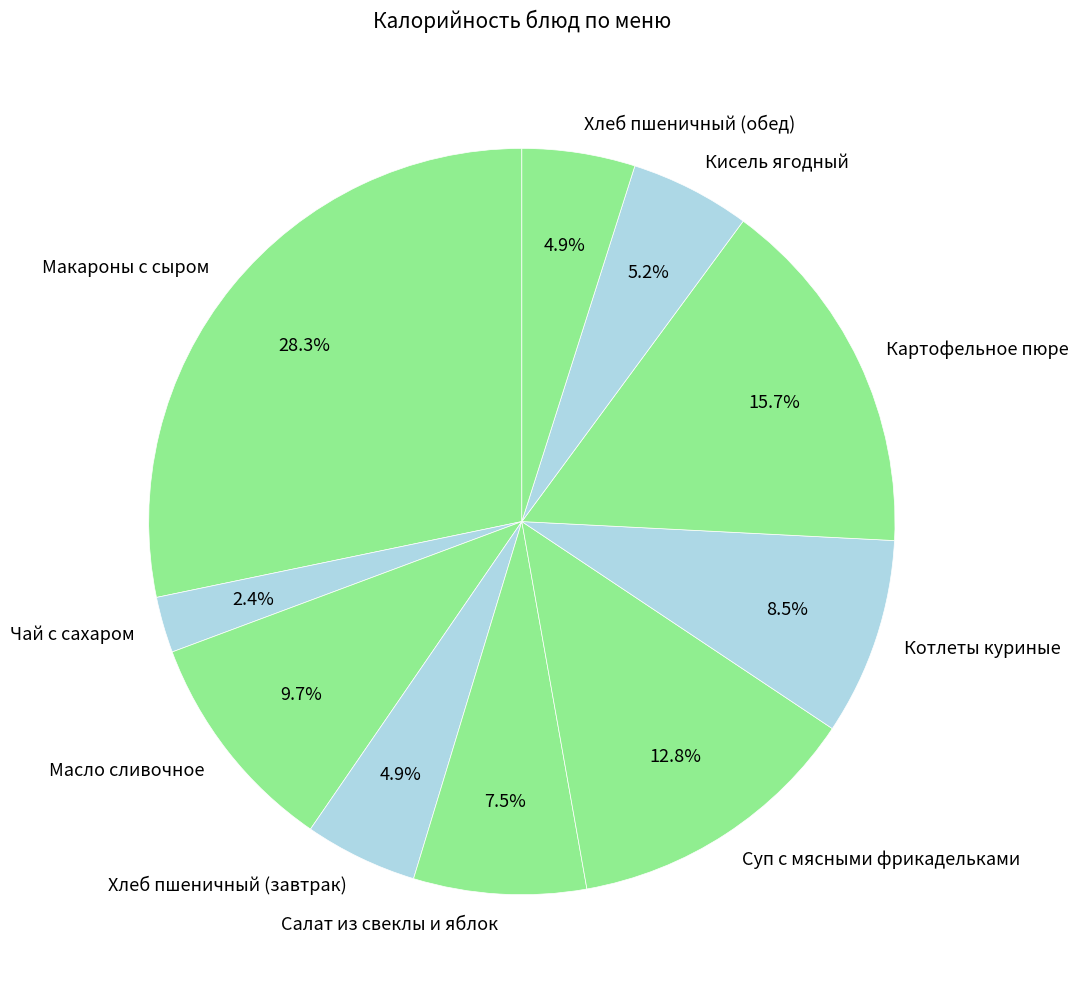

What is the largest slice in the pie chart?

Макароны с сыром